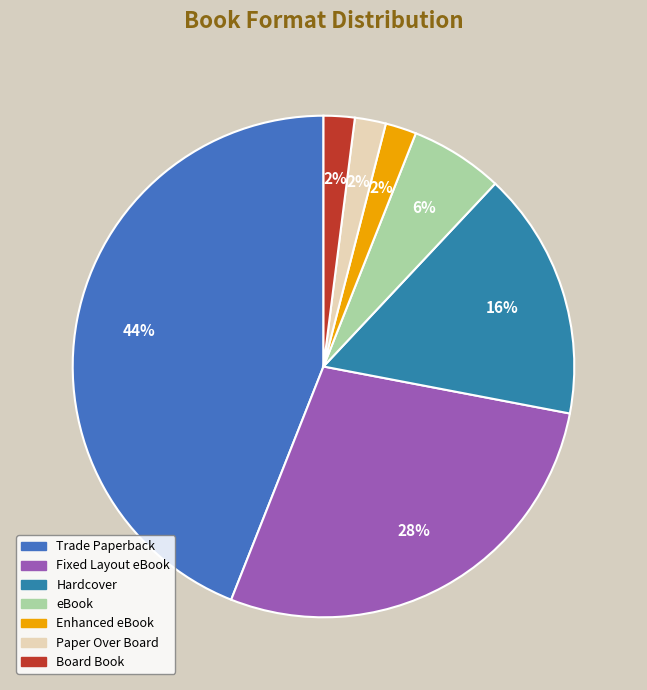

Between Trade Paperback and Hardcover, which is larger?

Trade Paperback